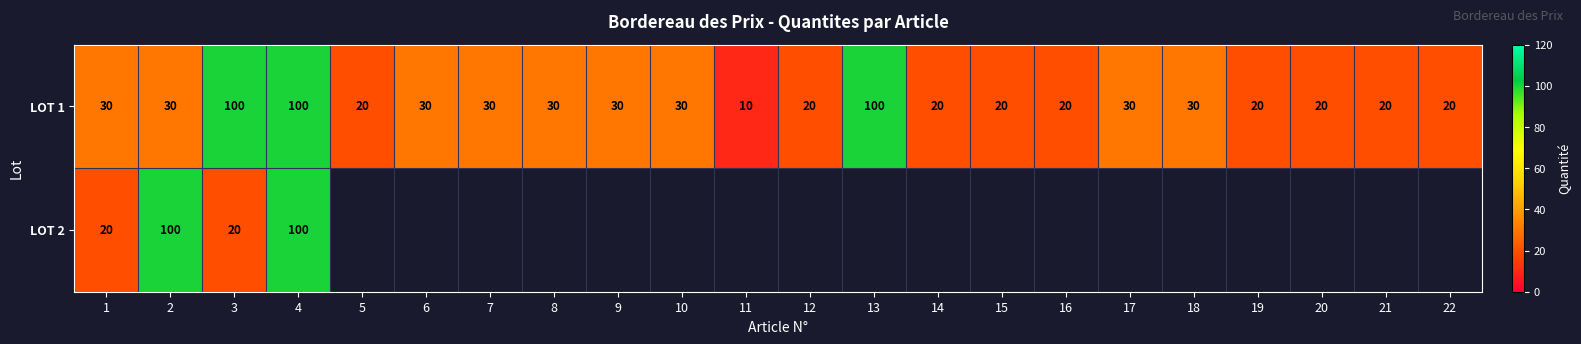

The LOT 1 series shows 19 at 17. True or false?

False